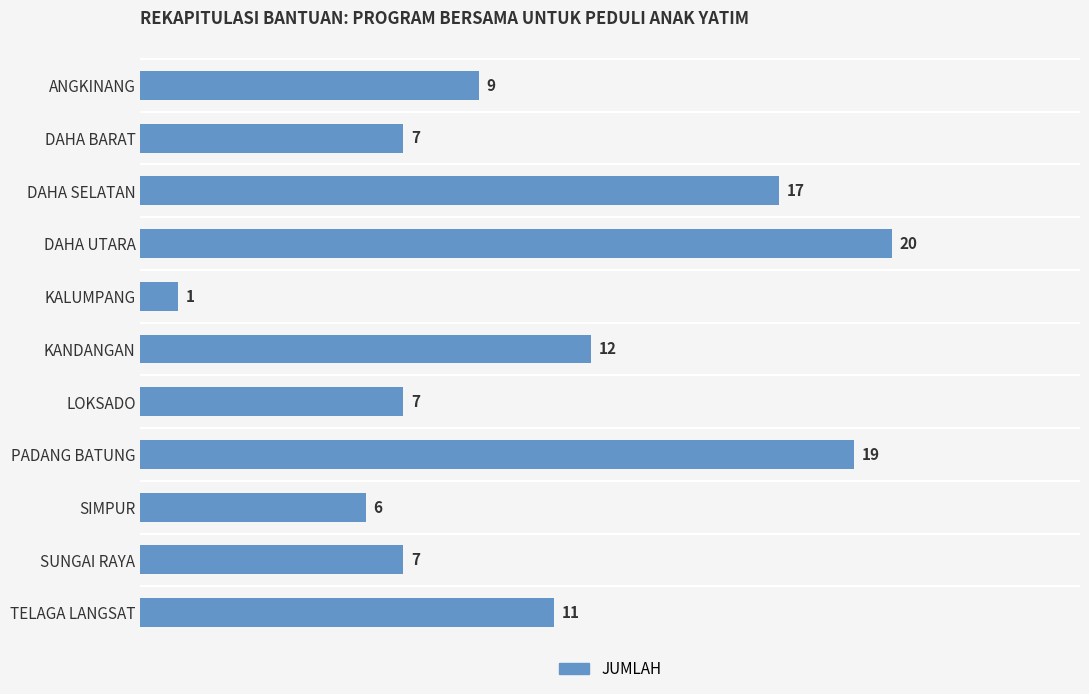

What is the difference between the values at SIMPUR and DAHA UTARA?

14